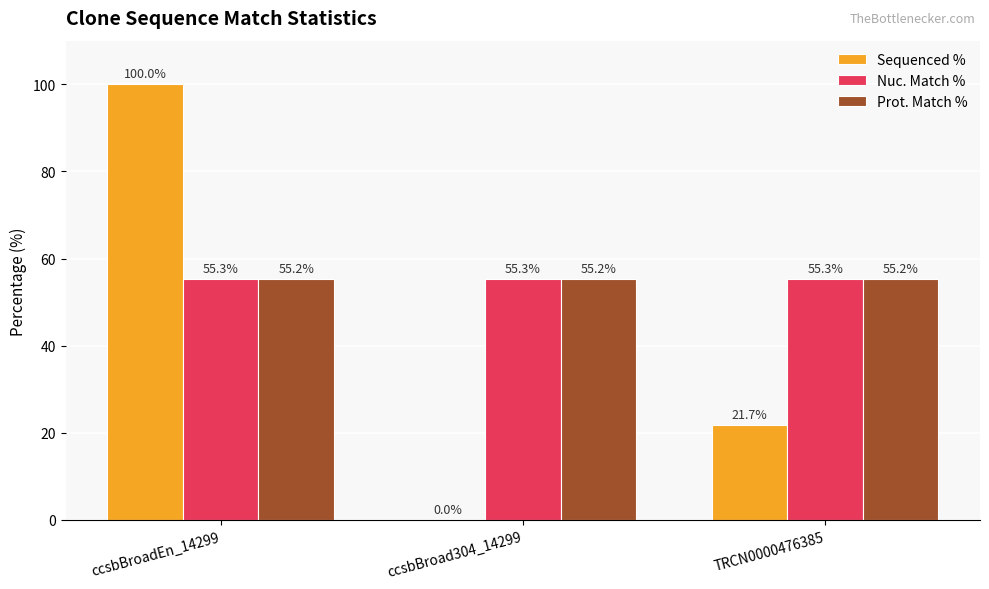

Does the chart contain stacked bars?

No